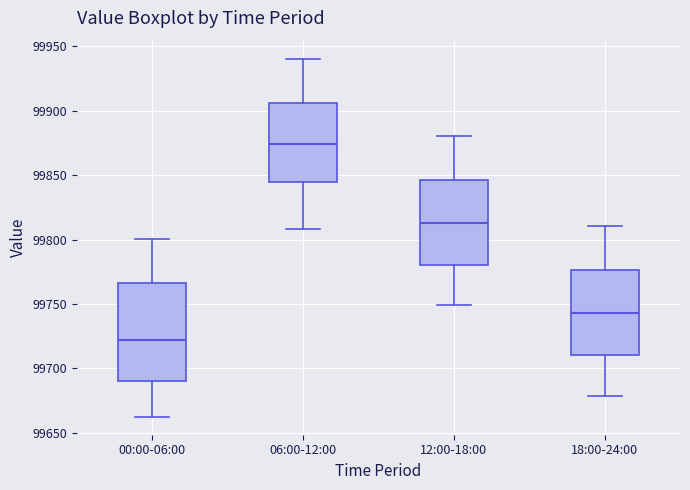

Reading left to right, read every box against the y-axis: the position of its median line, the range the box covers, and the ends of its whiskers. The values are not printed on the chart, so give them approximately, as read against the axis.

00:00-06:00: median 99720, box 99690 to 99765, whiskers 99660 to 99800
06:00-12:00: median 99875, box 99845 to 99905, whiskers 99810 to 99940
12:00-18:00: median 99815, box 99780 to 99845, whiskers 99750 to 99880
18:00-24:00: median 99745, box 99710 to 99775, whiskers 99680 to 99810